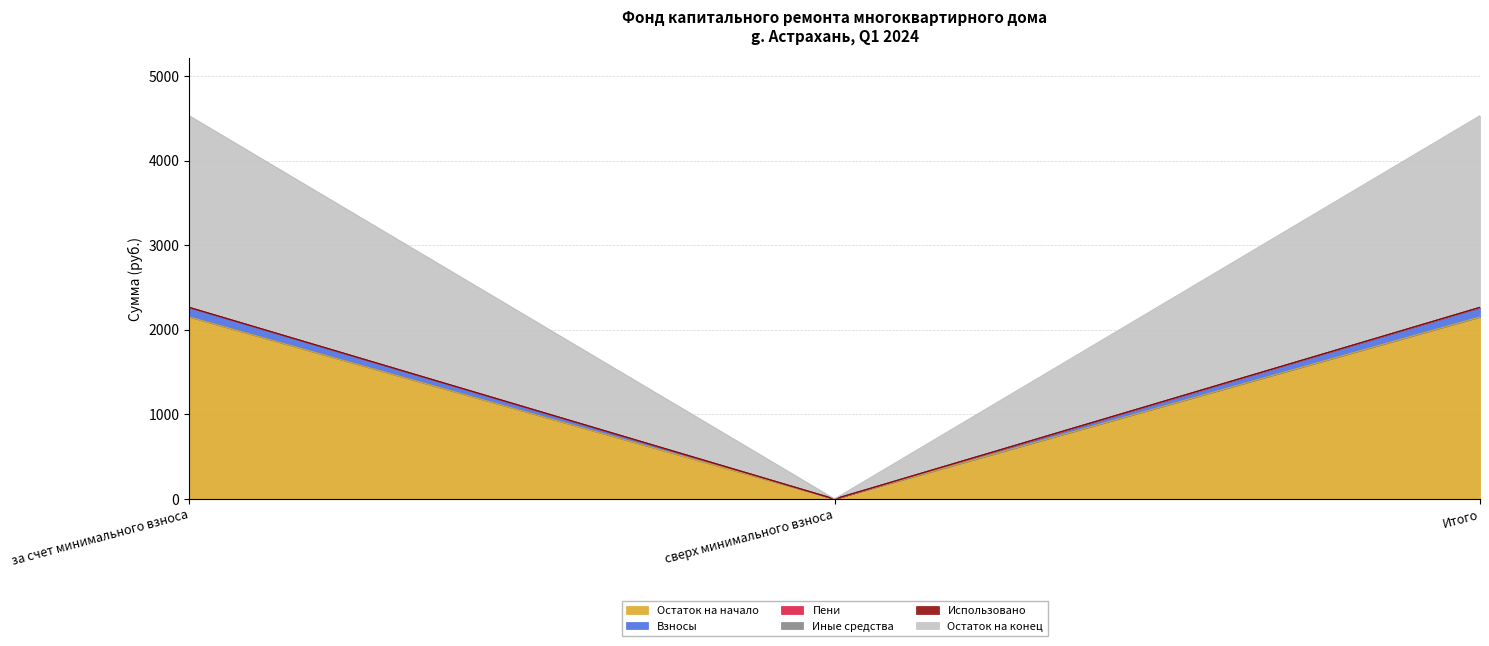

What position from the left is сверх минимального взноса?

2